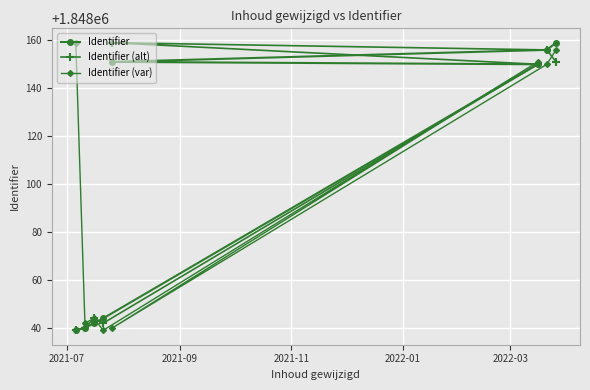

What is the value of the Identifier point at the 1st from the left?

1848039